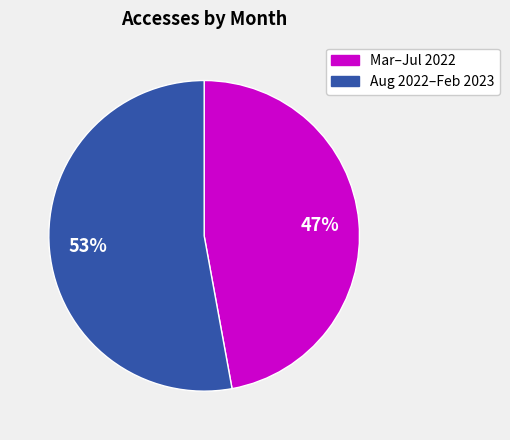

Does any single category account for the majority?

Yes